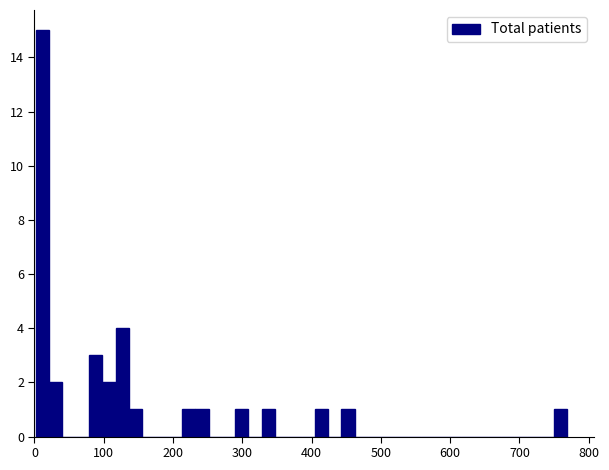

Read against the x-axis, roughly where is the centre of the tallest bar?

10